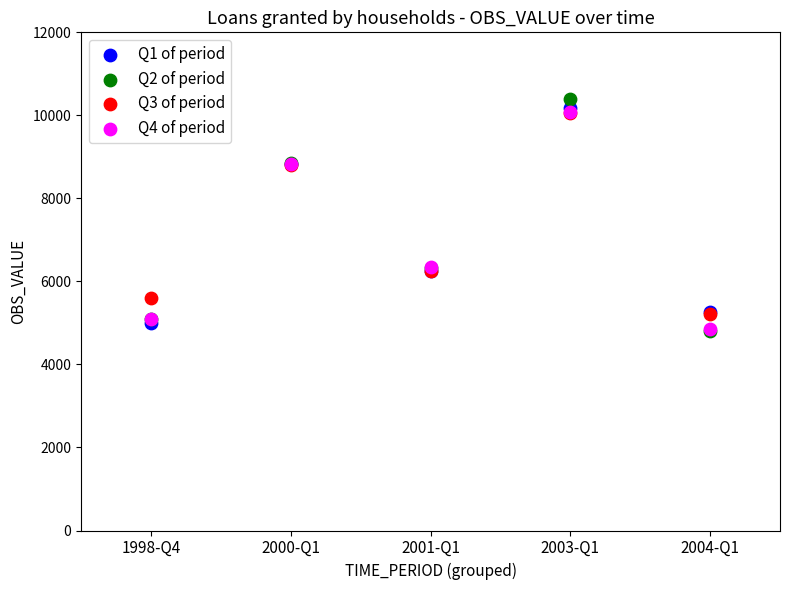

Which series has the widest spread of Y values?

Q2 of period